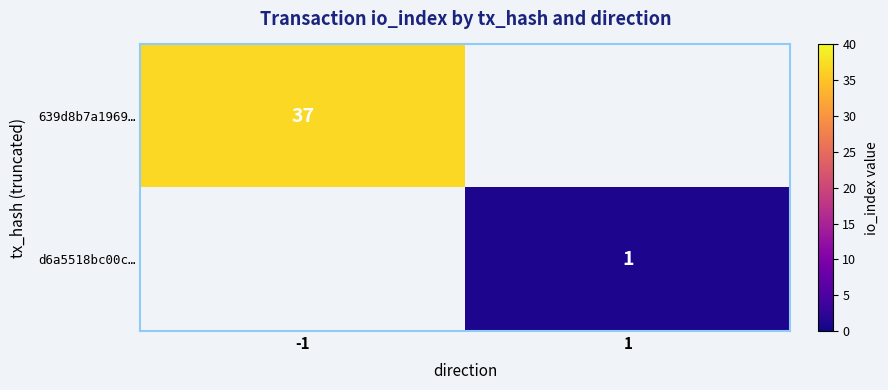

The d6a5518bc00c… series shows 1 at 1. True or false?

True